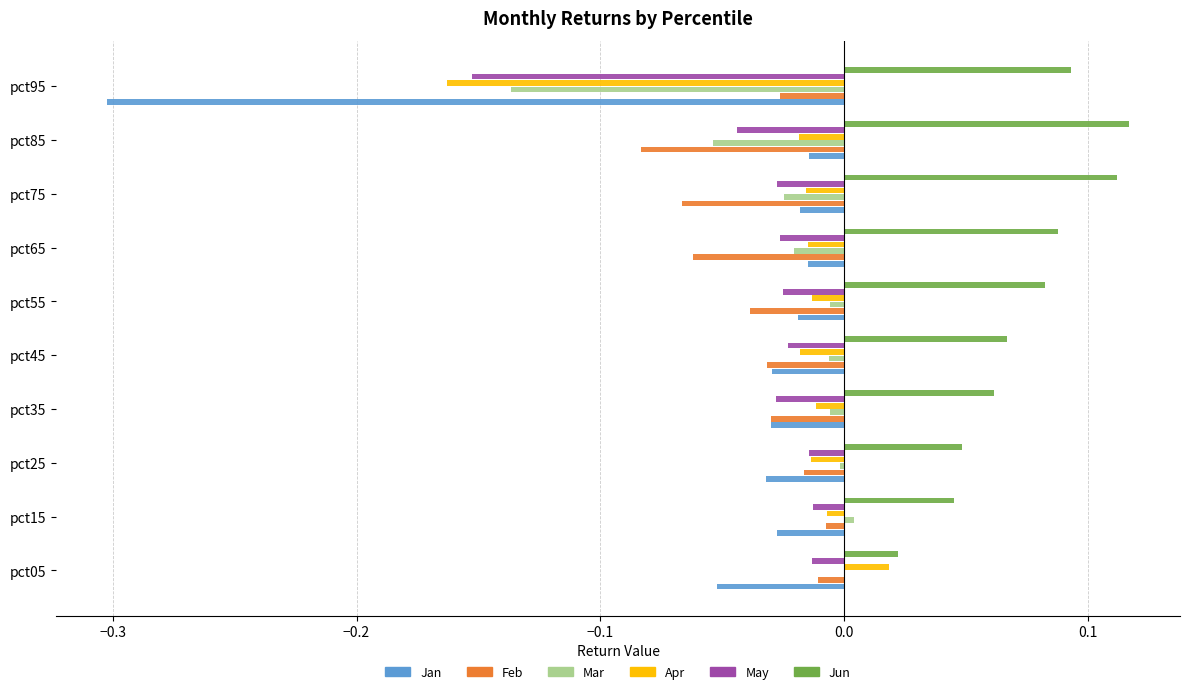

The value of Jan at pct95 is -0.3. True or false?

True